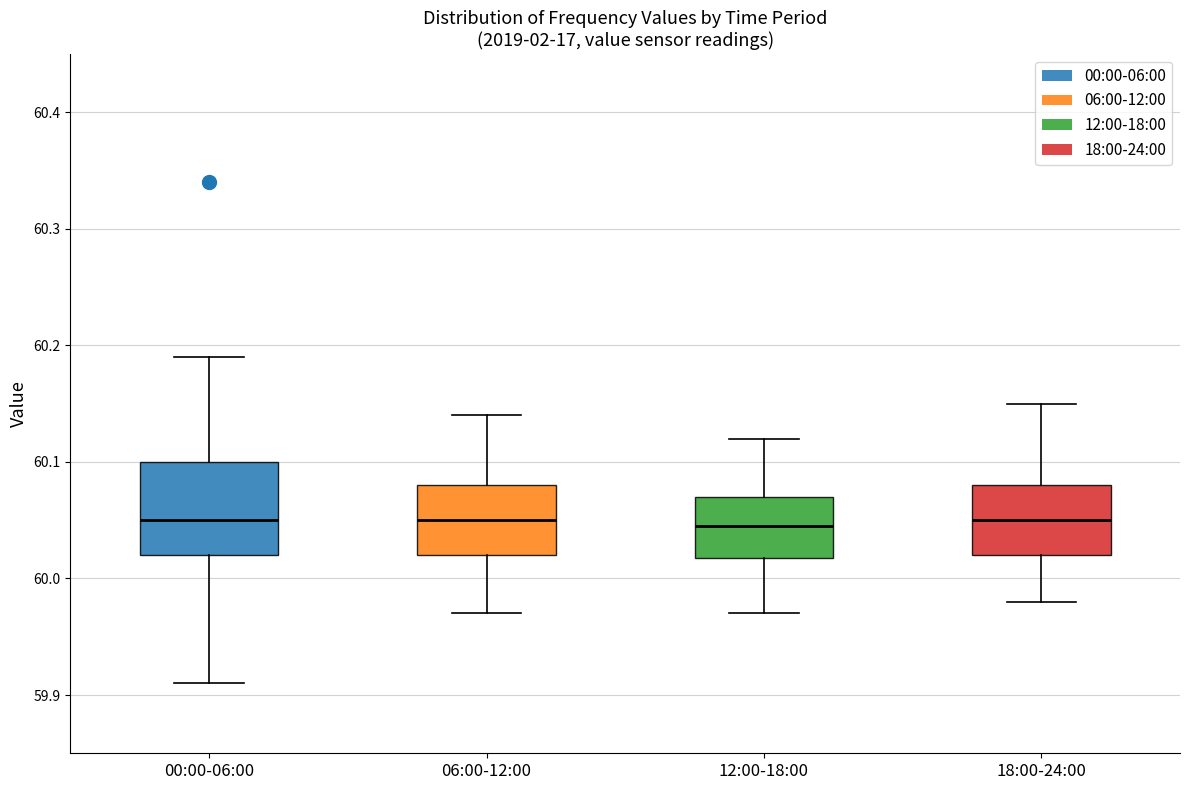

Where does the median line of the box for 12:00-18:00 sit on the y-axis? The values are not printed on the chart, so give them approximately, as read against the axis.

60.05